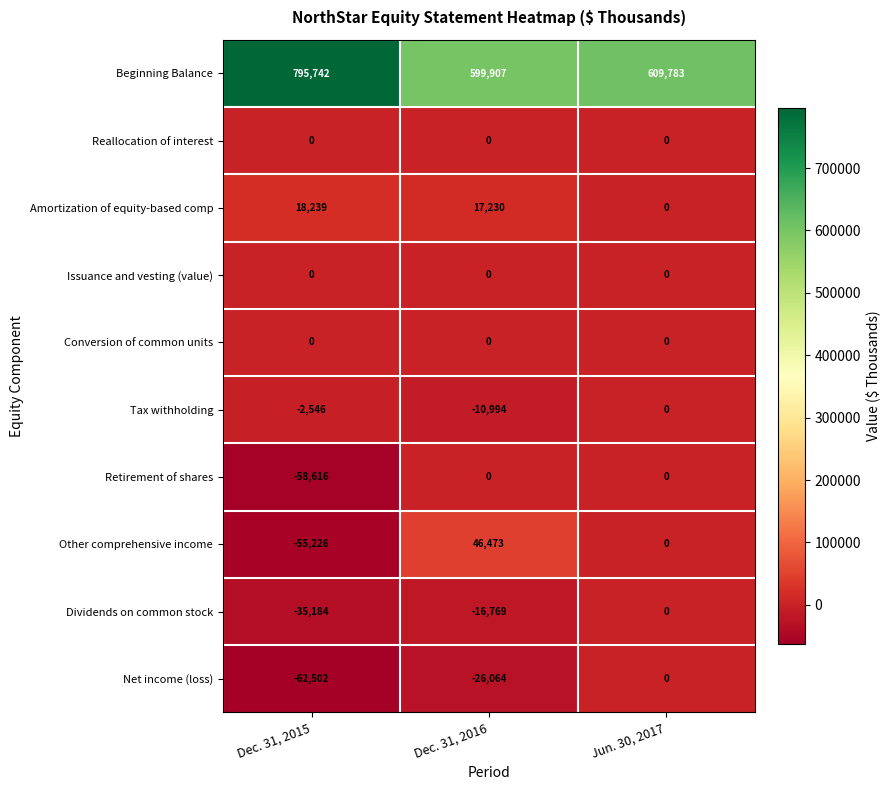

What is the sum of all Tax withholding values?

-13540